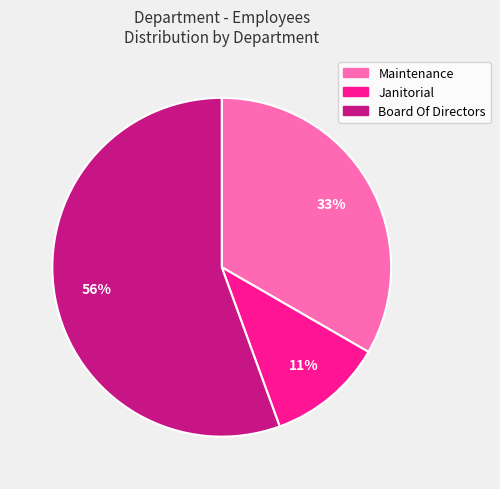

To the nearest percent, what portion does Janitorial represent?

11%